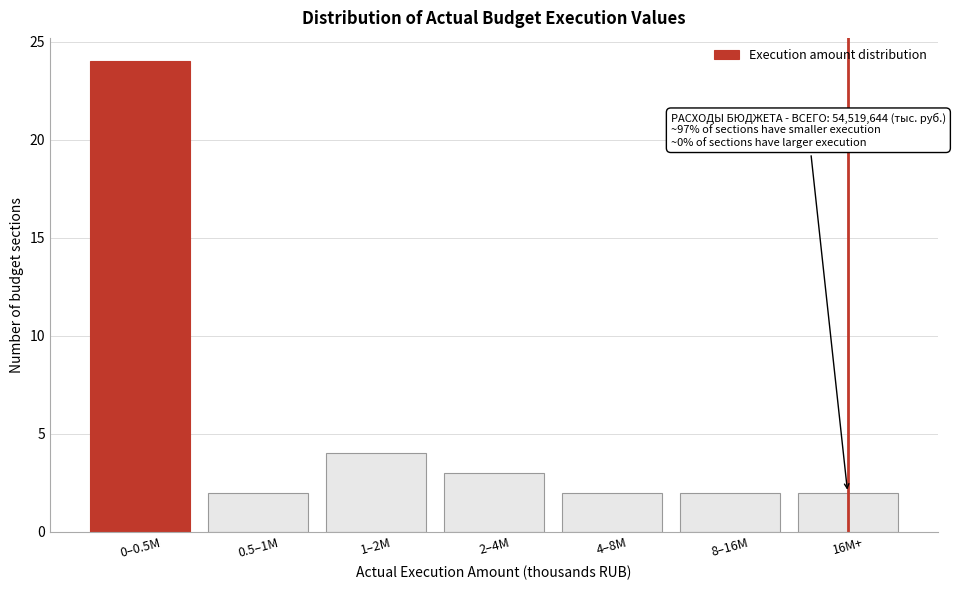

Reading left to right, what are all the values shown in this chart?

0–0.5M=24	0.5–1M=2	1–2M=4	2–4M=3	4–8M=2	8–16M=2	16M+=2